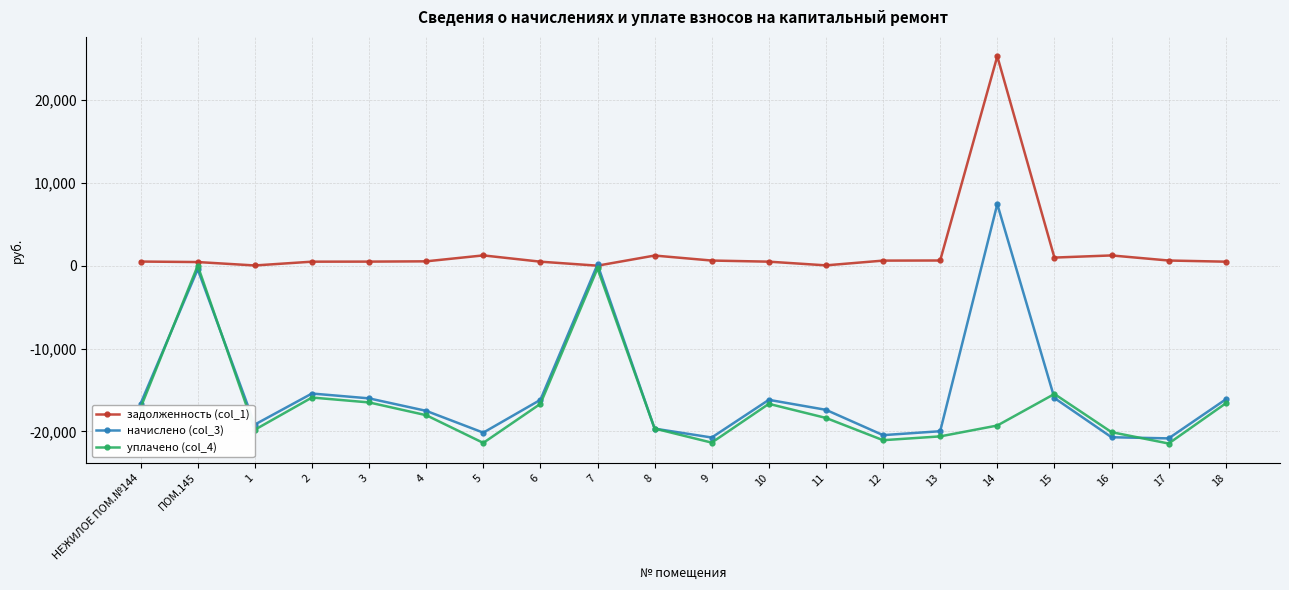

Is the value of начислено (col_3) at 13 greater than the value of уплачено (col_4) at 17?

Yes